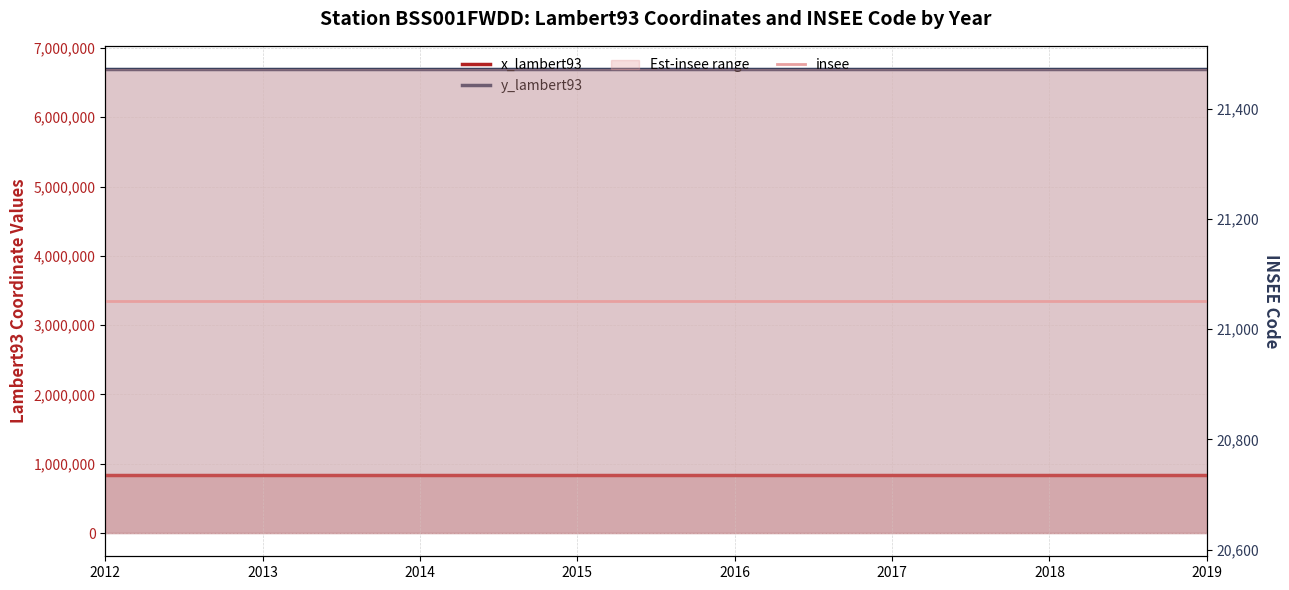

Which series has the largest total across all categories?

y_lambert93